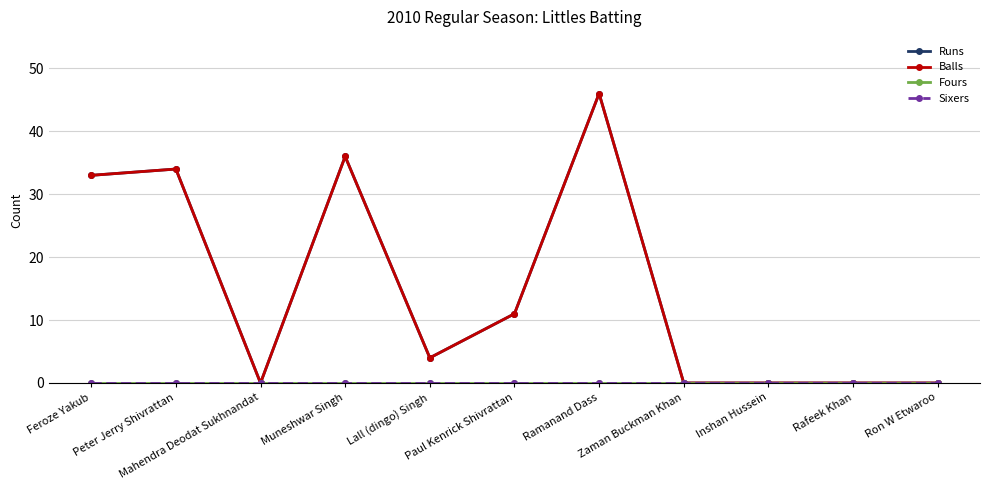

List the labels in order of Fours value, largest first.

Feroze Yakub, Peter Jerry Shivrattan, Mahendra Deodat Sukhnandat, Muneshwar Singh, Lall (dingo) Singh, Paul Kenrick Shivrattan, Ramanand Dass, Zaman Buckman Khan, Inshan Hussein, Rafeek Khan, Ron W Etwaroo